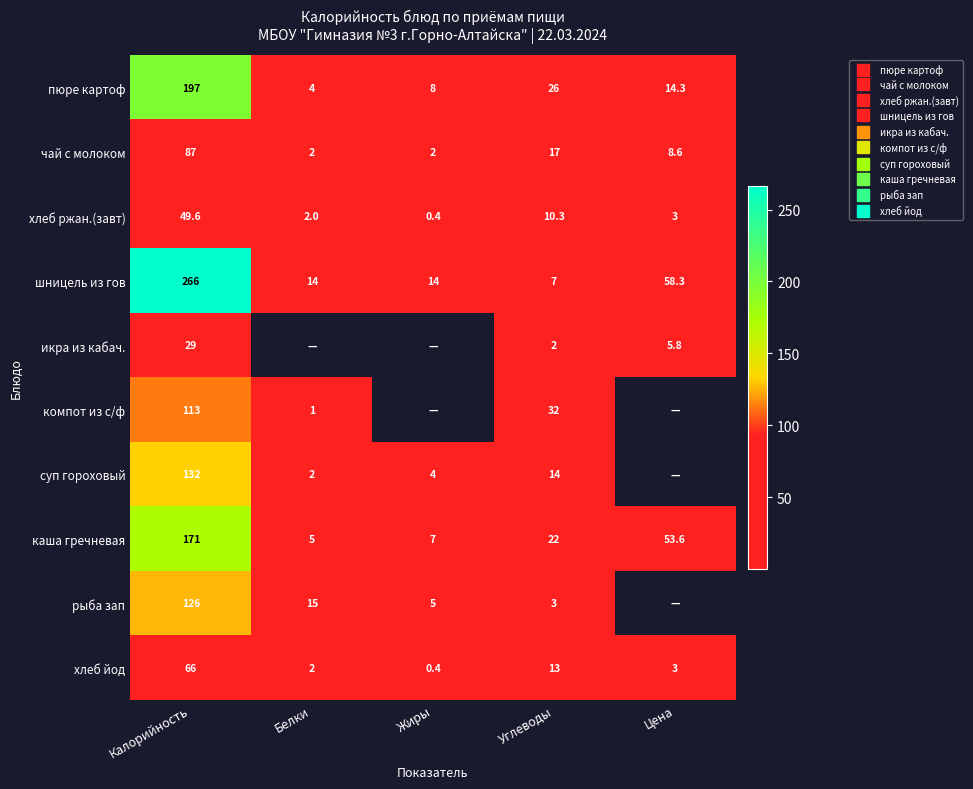

What is the difference between the maximum and second lowest values in the каша гречневая series?

164.0